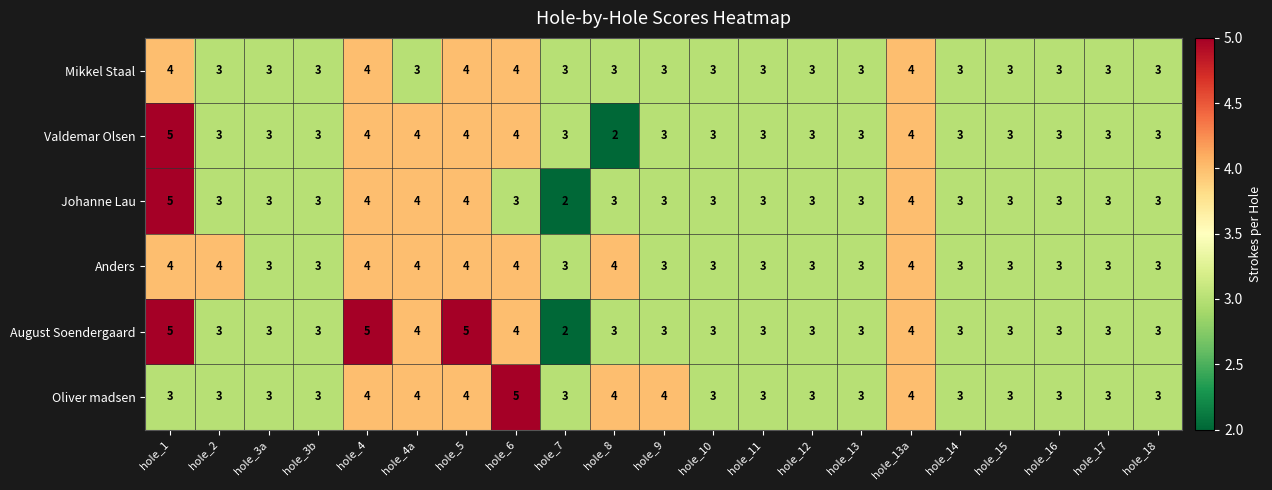

How many Oliver madsen values are between 3 and 4?

20